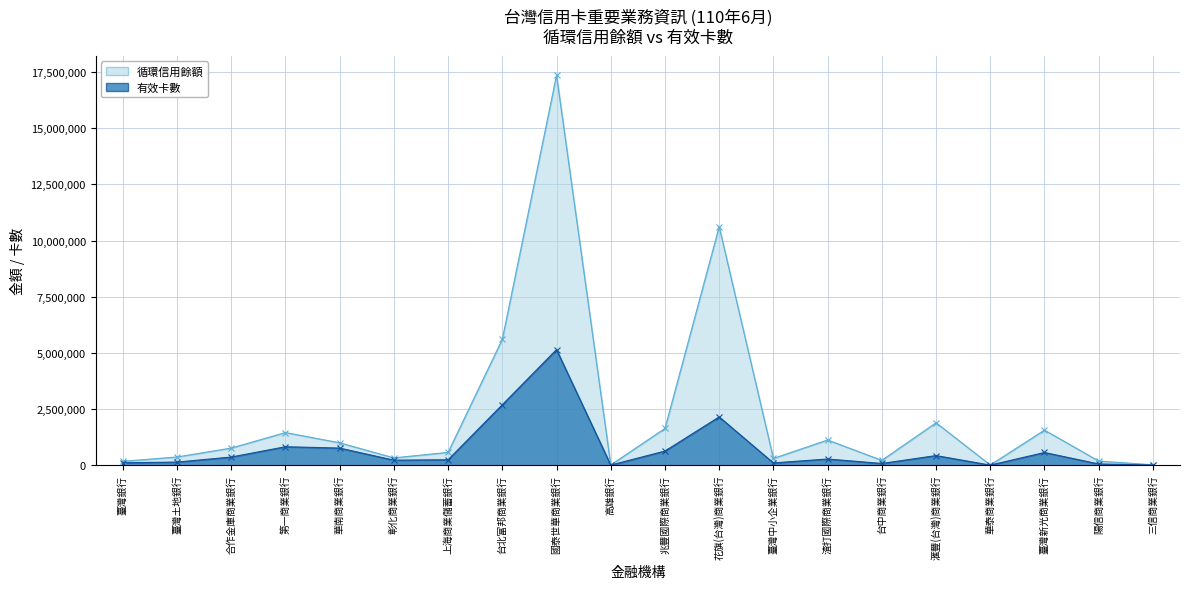

What is the label of the 5th point from the left?

華南商業銀行